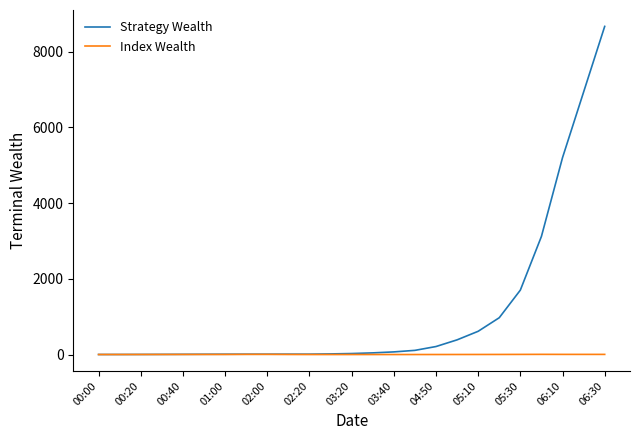

Which series has the largest total across all categories?

Strategy Wealth